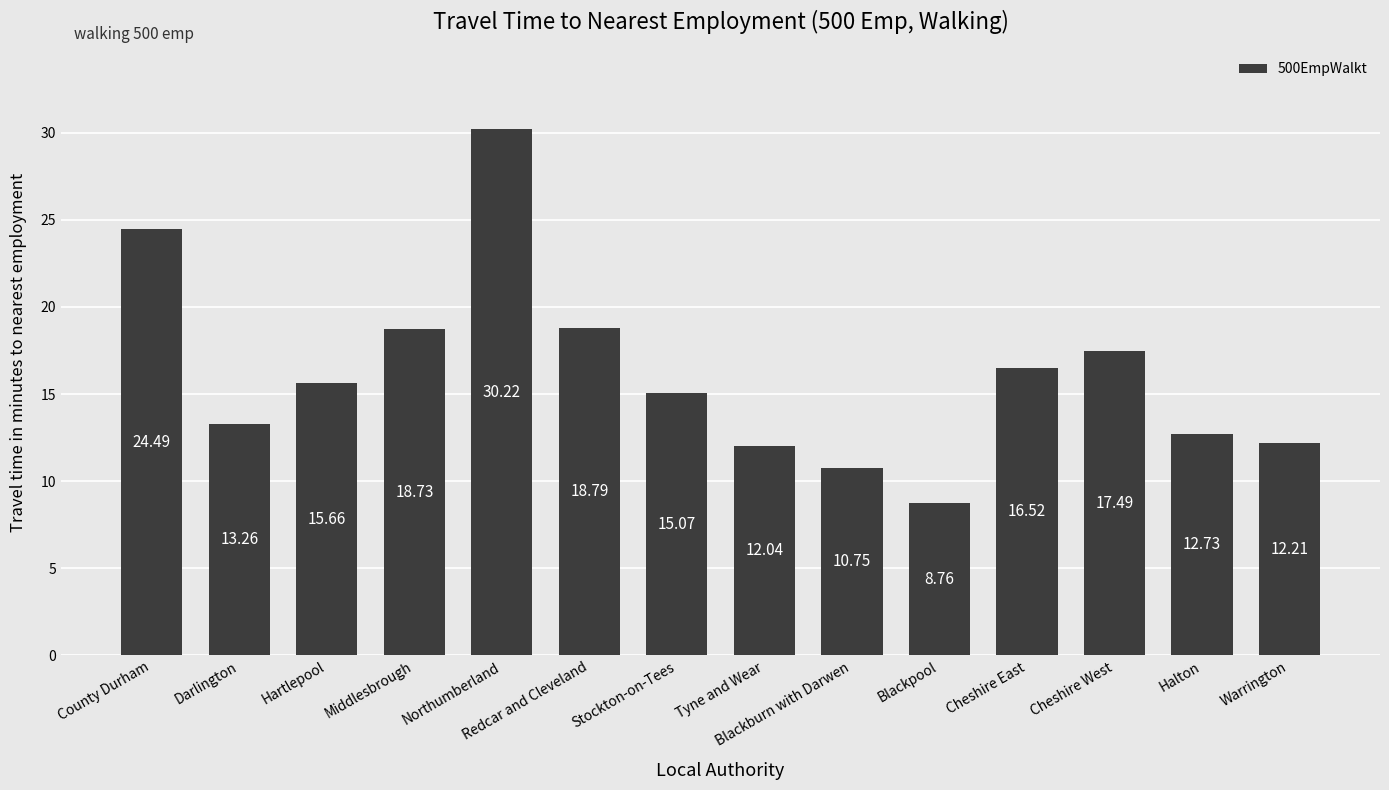

Which category has the highest value across all series?

Northumberland